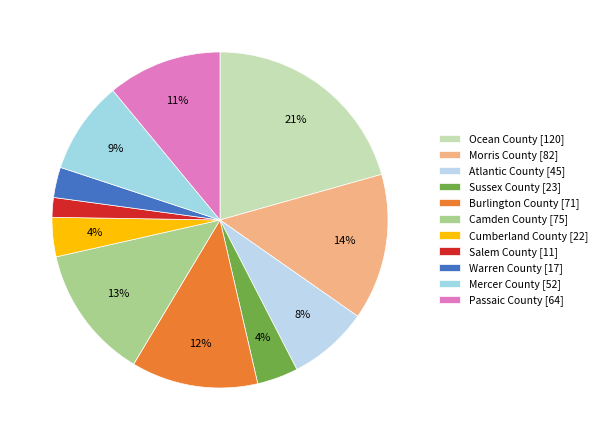

Which category has the smallest portion of the pie?

Salem County